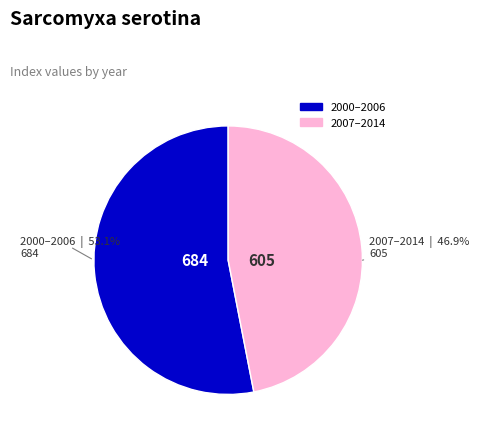

Count the number of slices in the pie.

2